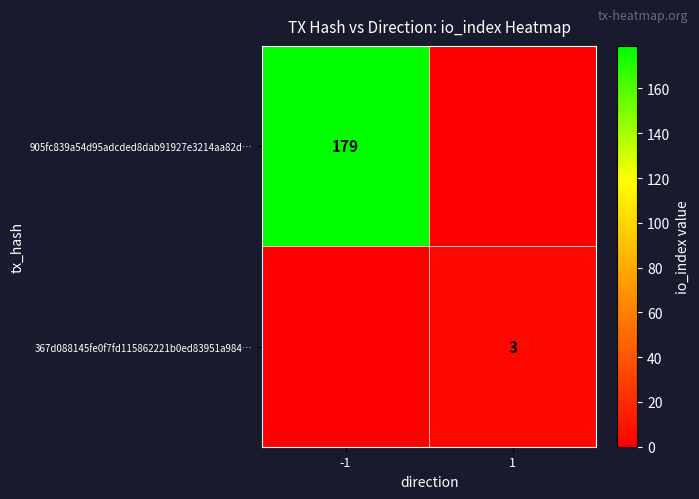

Is the value of 367d088145fe0f7fd115862221b0ed83951a984… at 1 greater than the value of 905fc839a54d95adcded8dab91927e3214aa82d… at -1?

No